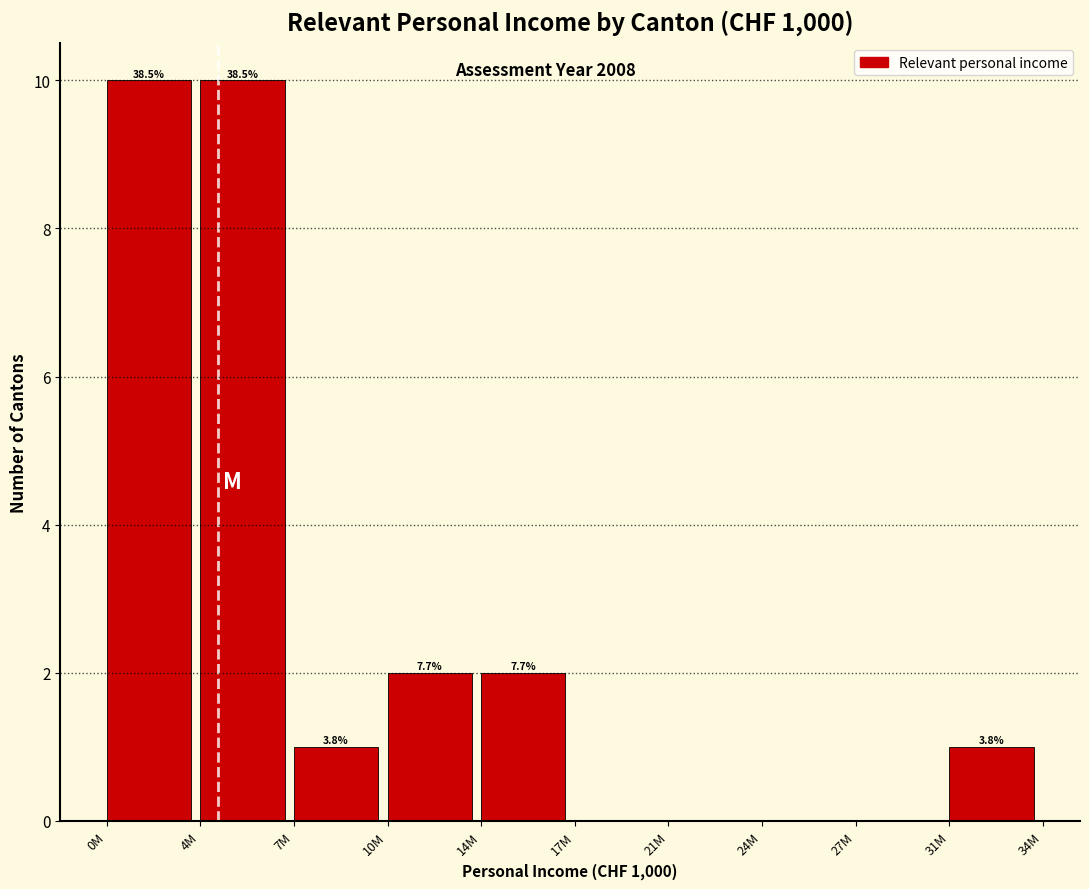

Are the bars horizontal?

No